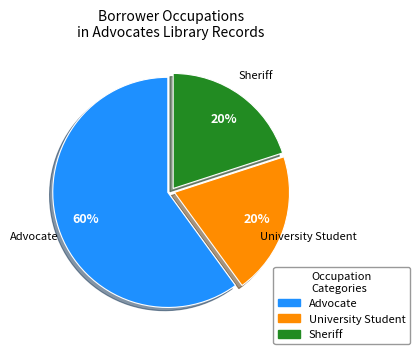

How many segments does this pie chart have?

3